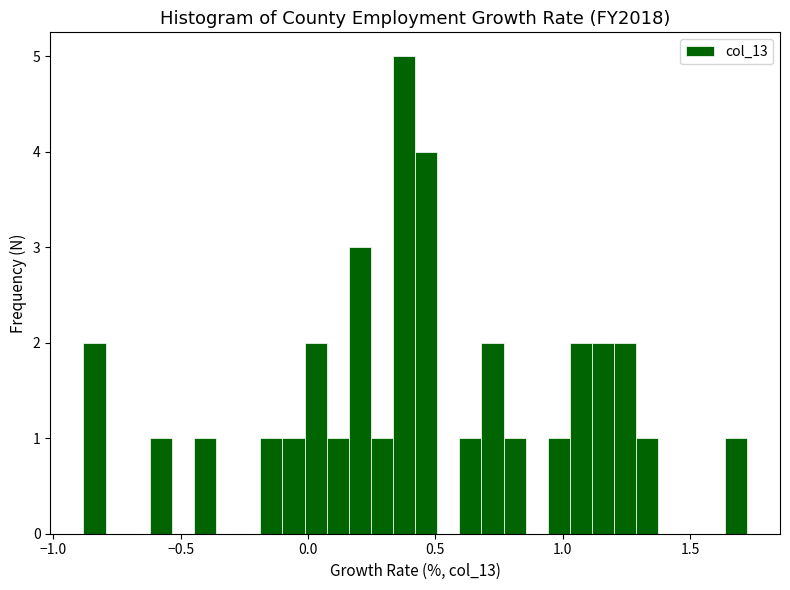

Read against the x-axis, roughly where is the centre of the tallest bar?

0.40